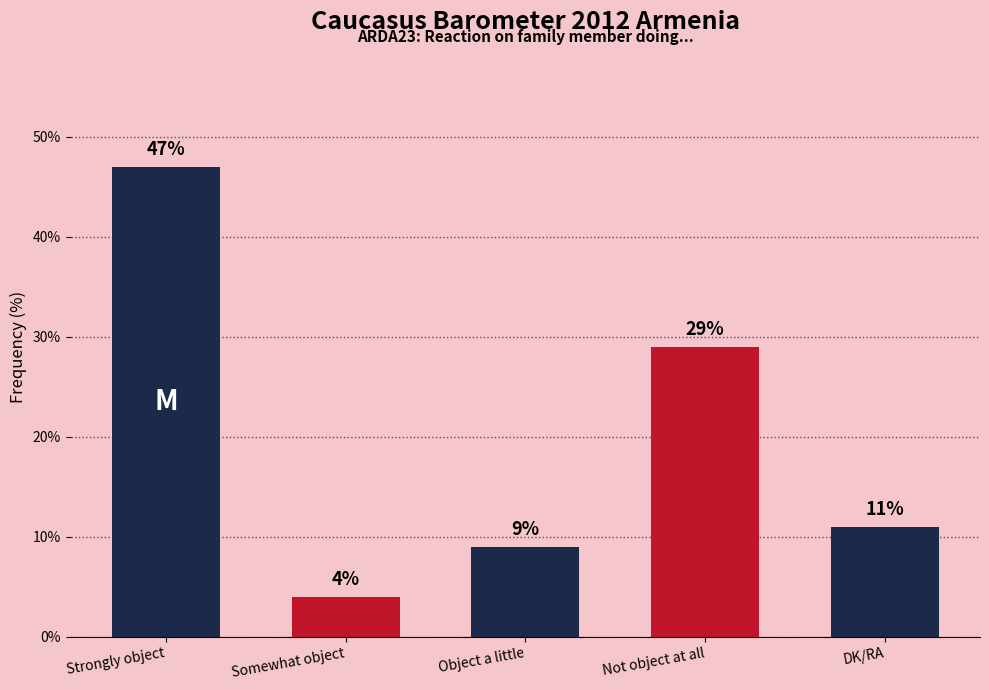

How many bars are there in total?

5